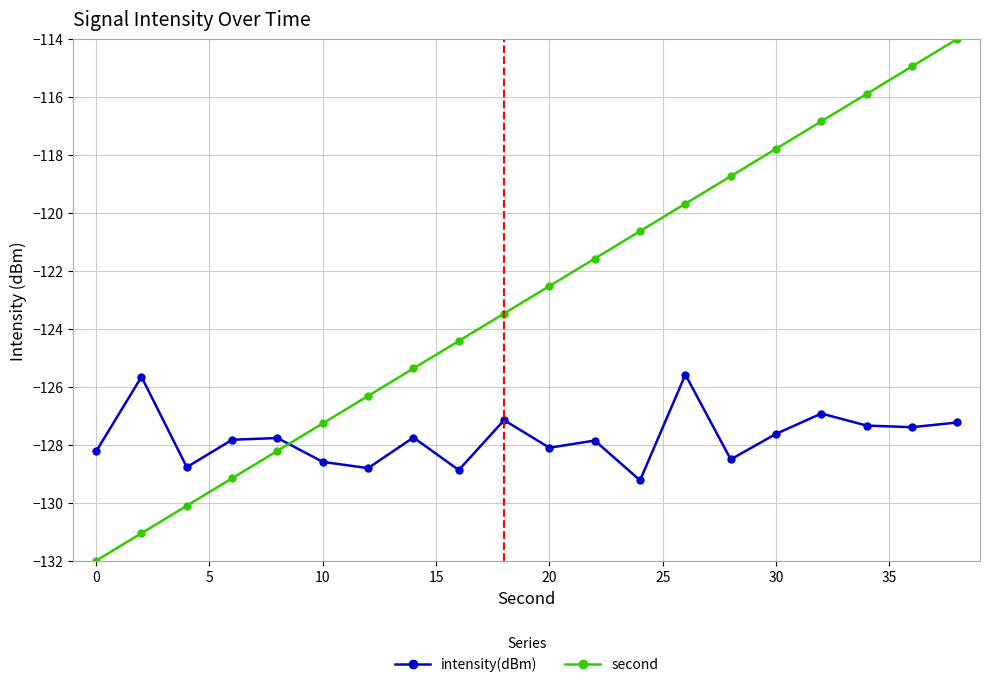

What is the value of the second point at the 4th from the left?

-129.2